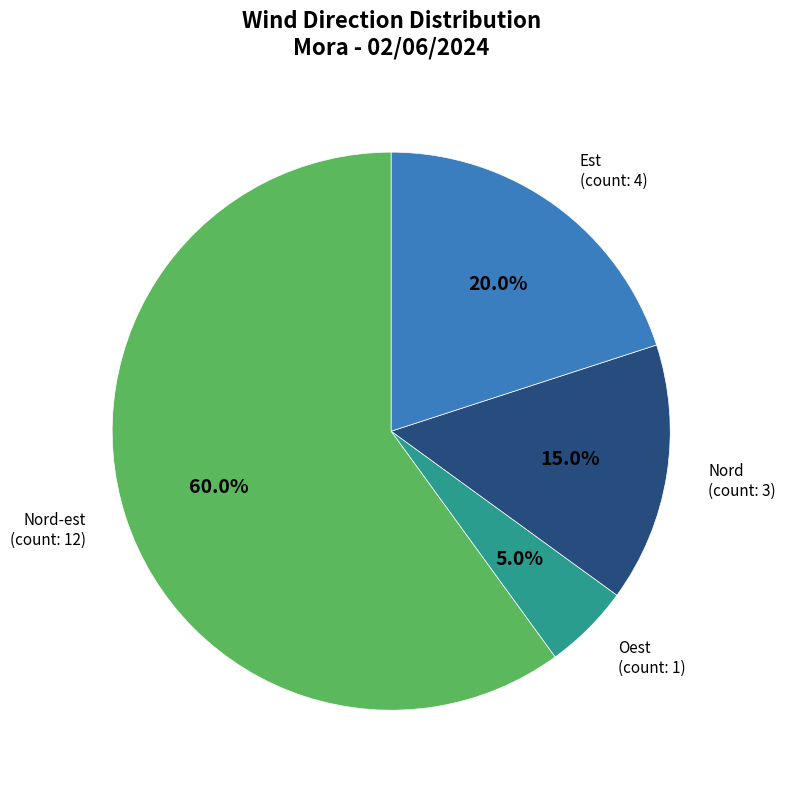

Which slice is the largest?

Nord-est